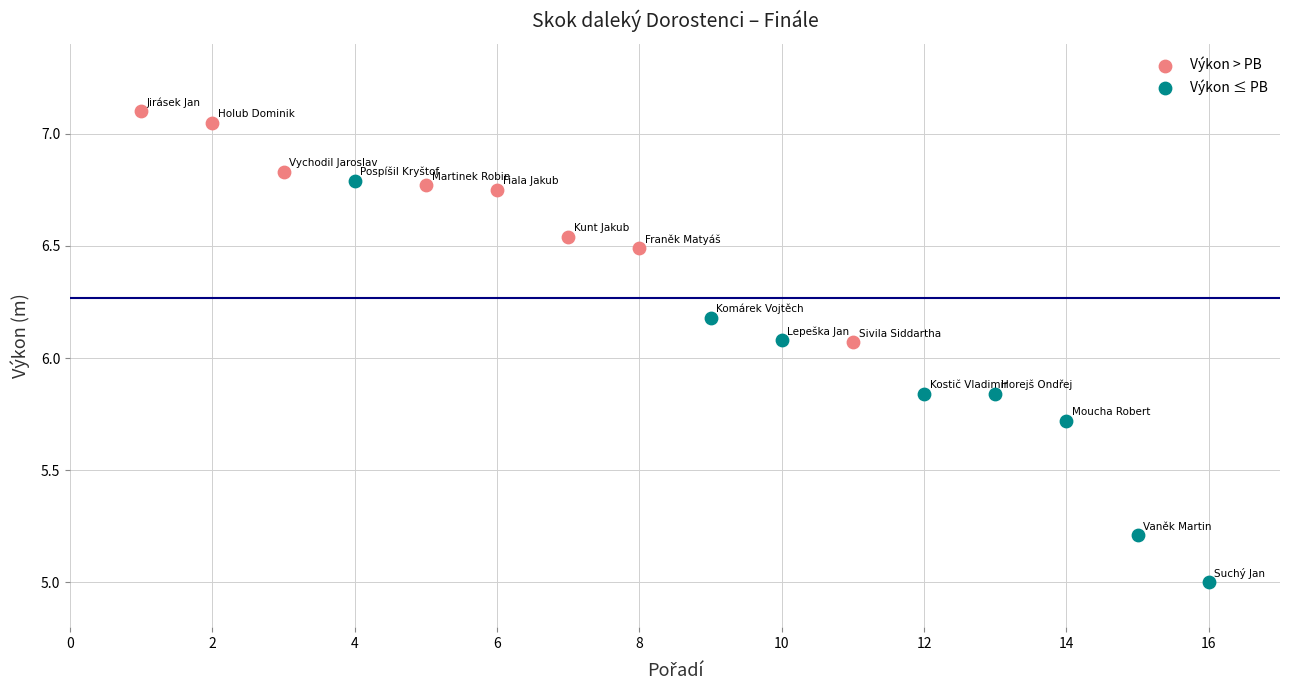

Which series contains the highest Y value?

Výkon > PB